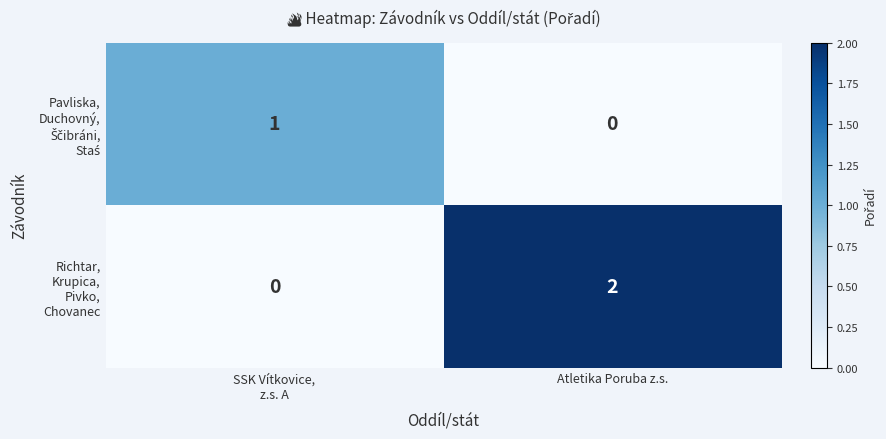

At which category is the sum across all series the highest?

Atletika Poruba z.s.